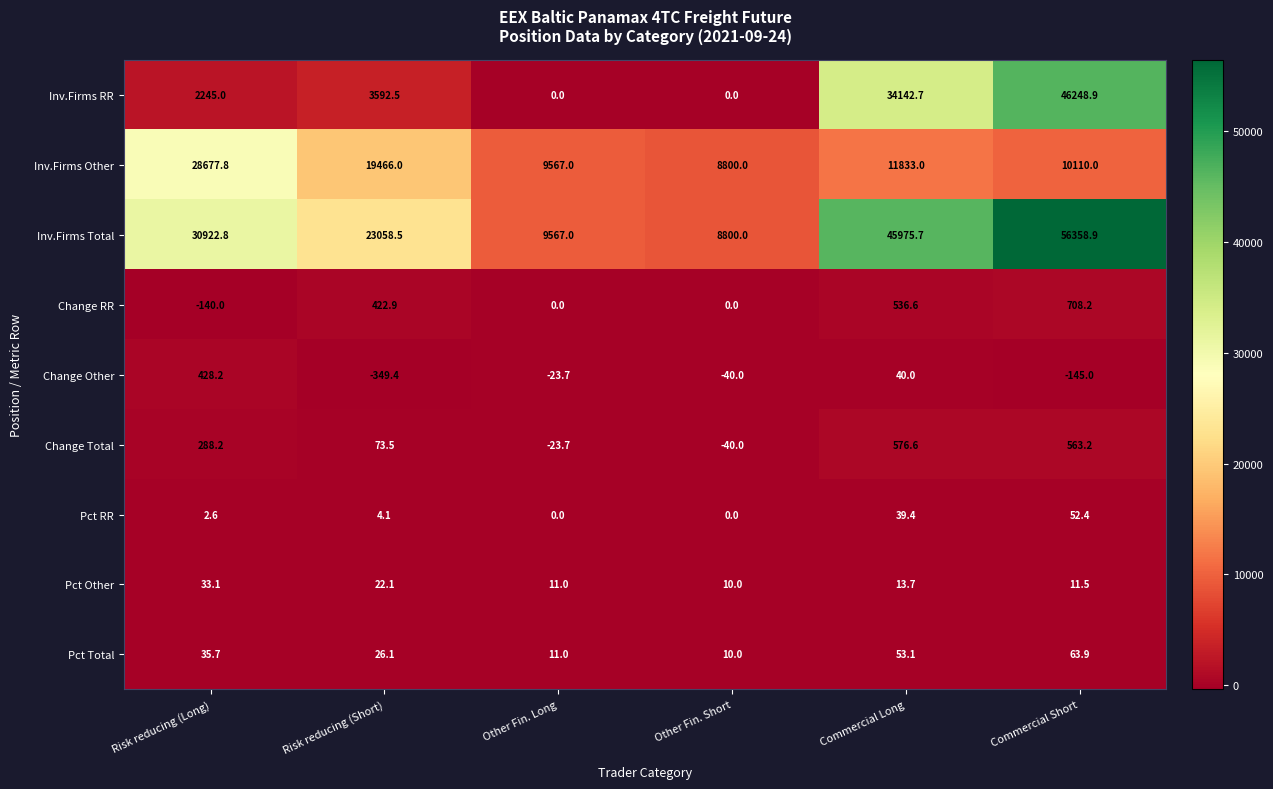

List the series in order of their peak value, highest first.

Inv.Firms Total, Inv.Firms RR, Inv.Firms Other, Change RR, Change Total, Change Other, Pct Total, Pct RR, Pct Other